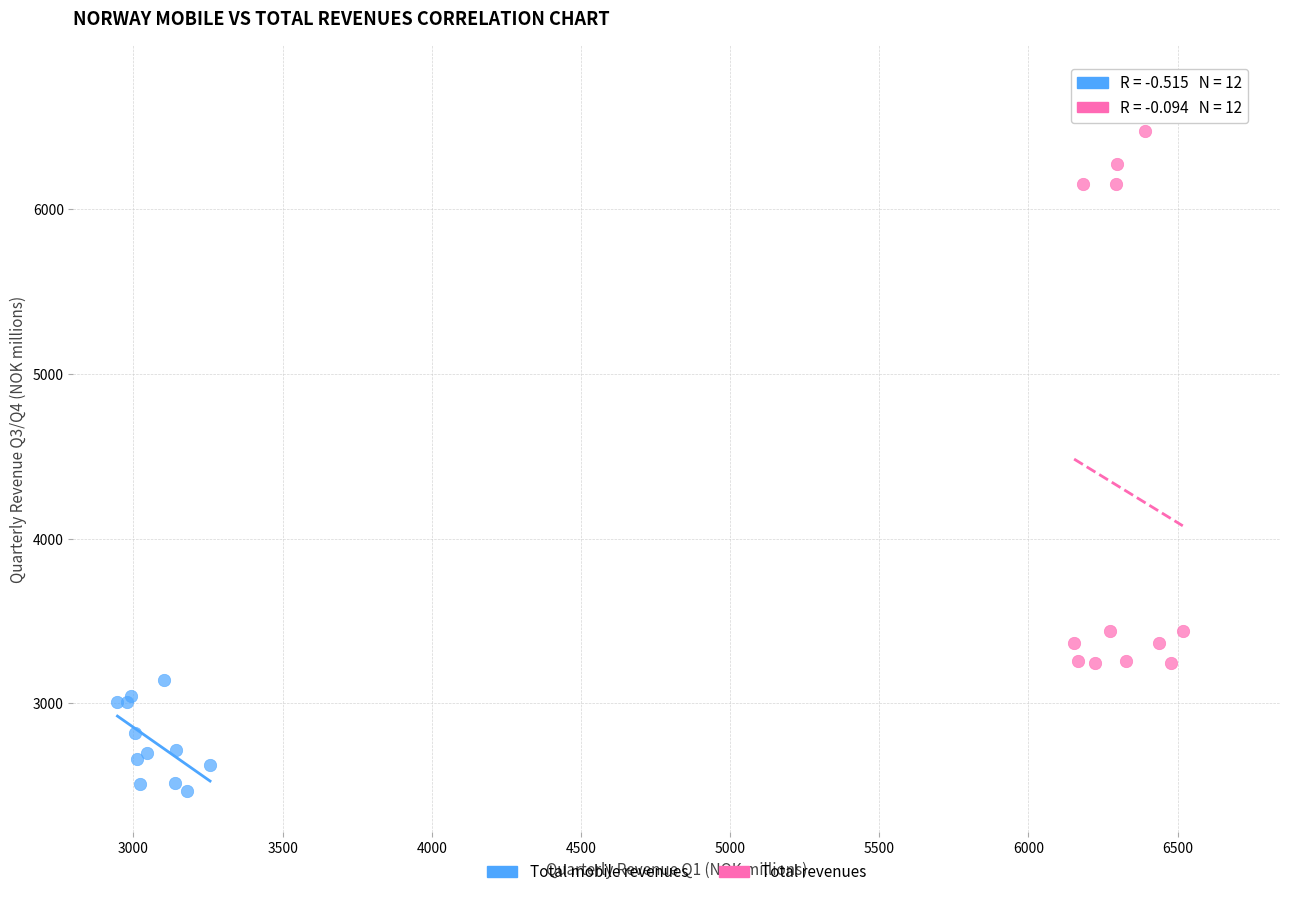

Which series reaches the minimum Y coordinate?

Total mobile revenues